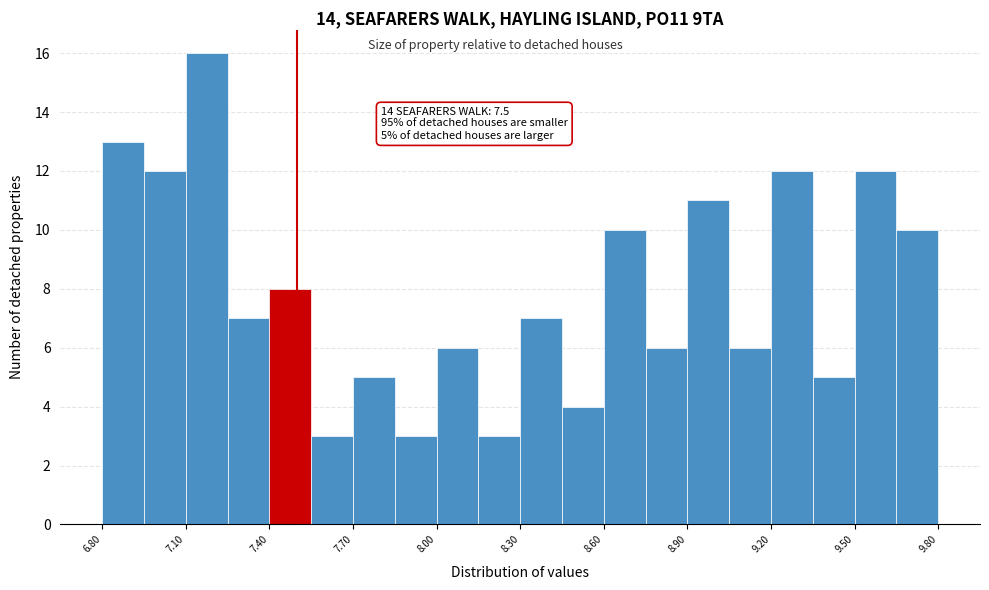

Around what value on the x-axis is the tallest bar? Give the approximate position of its centre, as read against the axis.

7.20